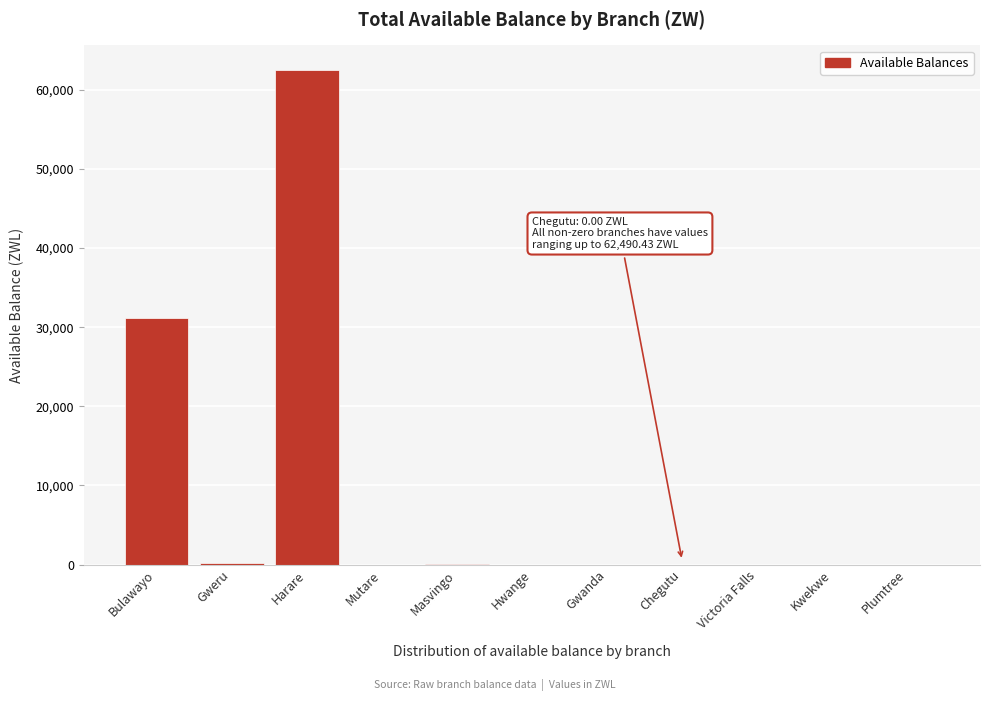

What is the change in value from Harare to Kwekwe?

-62490.4